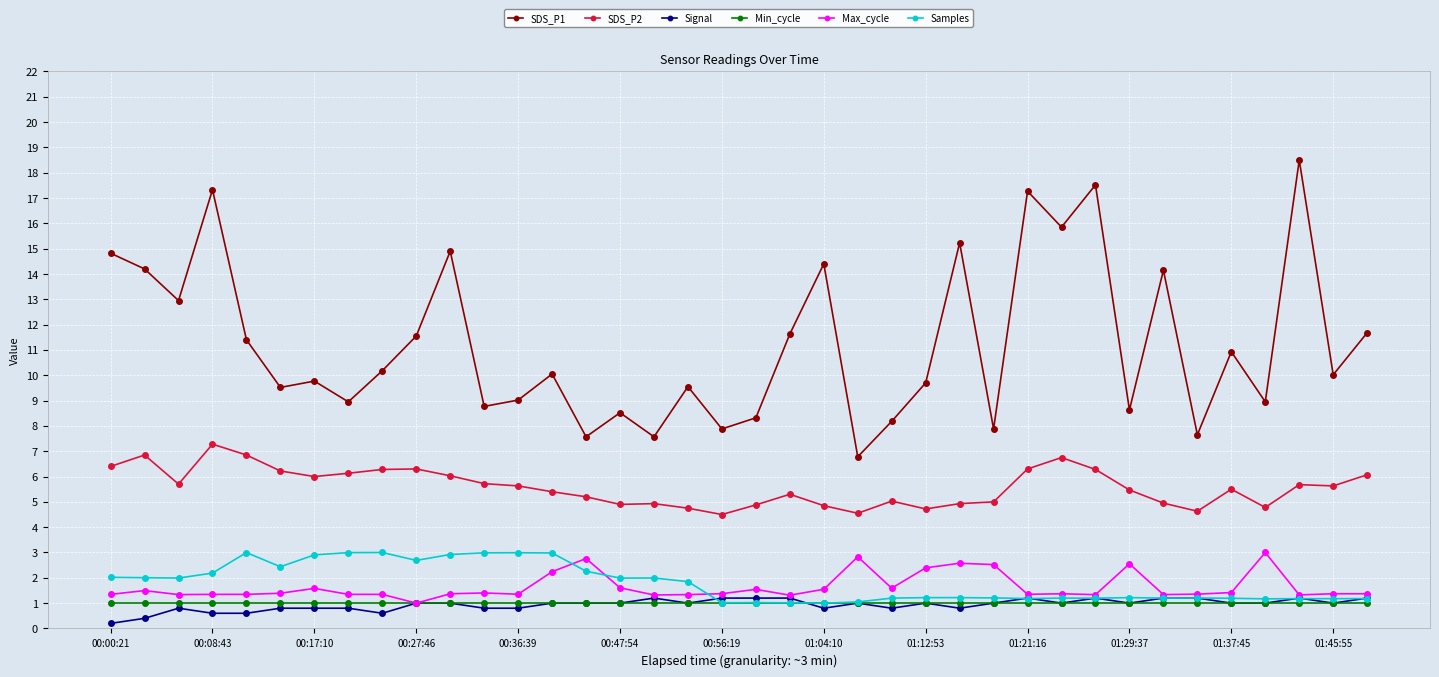

Which series has the largest range (max minus min)?

SDS_P1